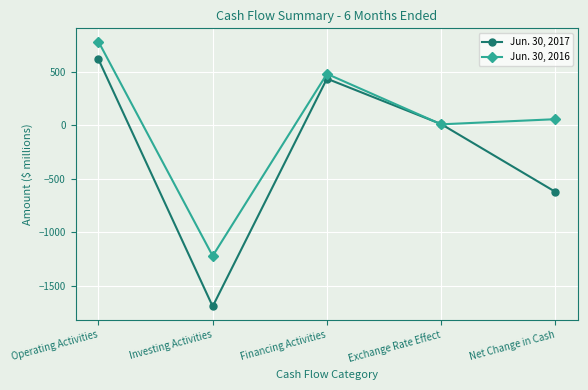

What is the minimum value shown in the chart?

-1692